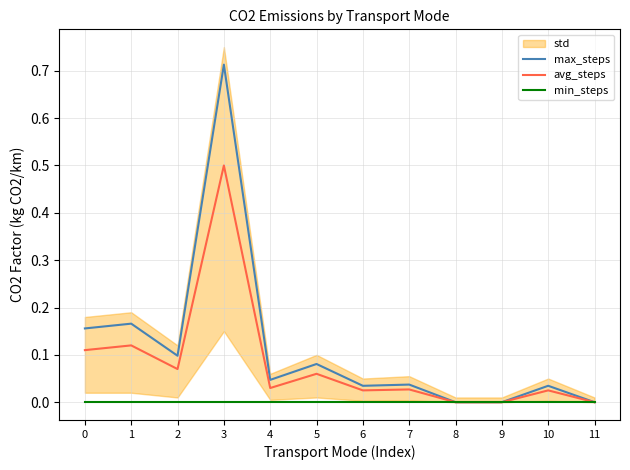

Which series has the largest range (max minus min)?

max_steps